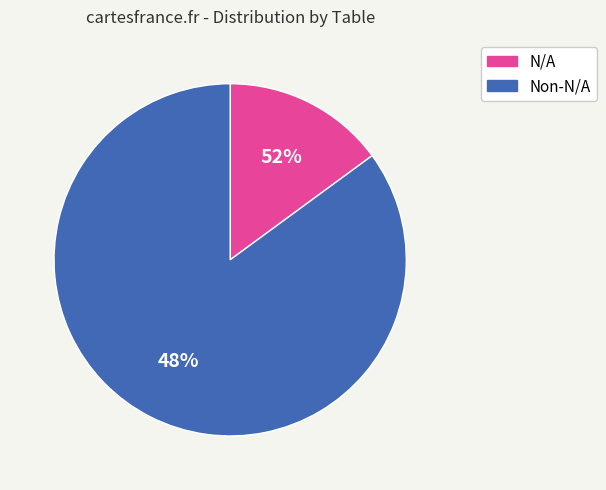

Which category has the smallest portion of the pie?

N/A